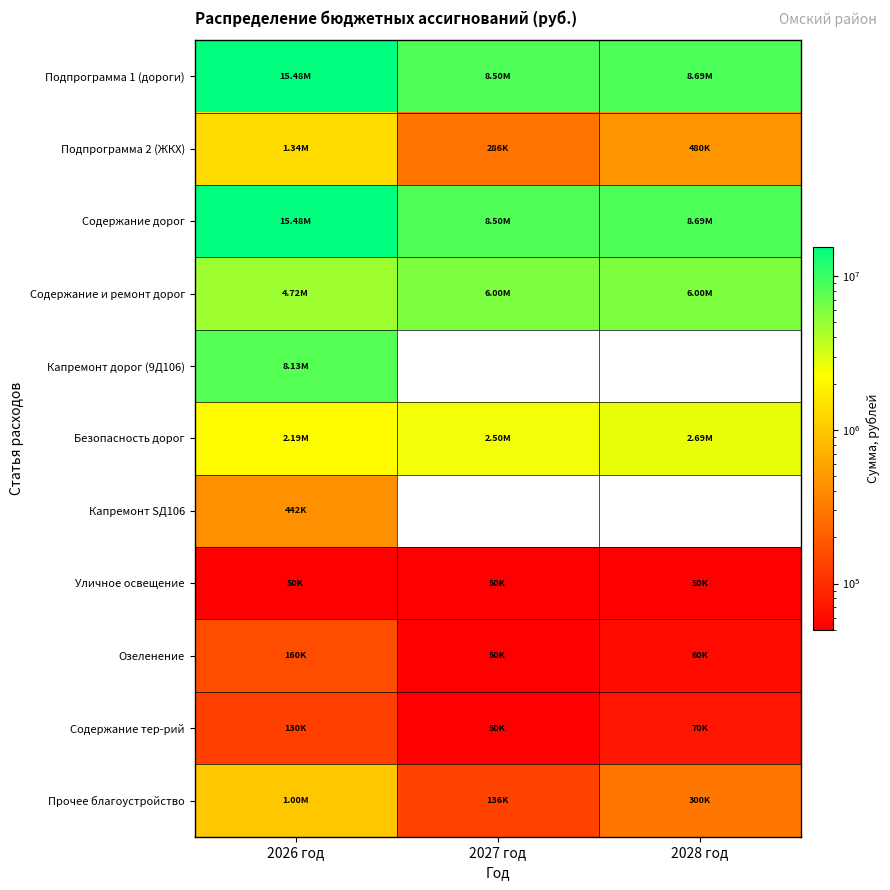

True or false: Содержание дорог has a value of 12742444.7 at 2027 год.

False